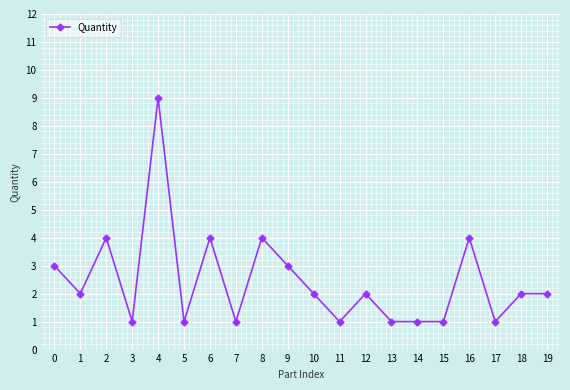

Does the chart have visible grid lines?

Yes